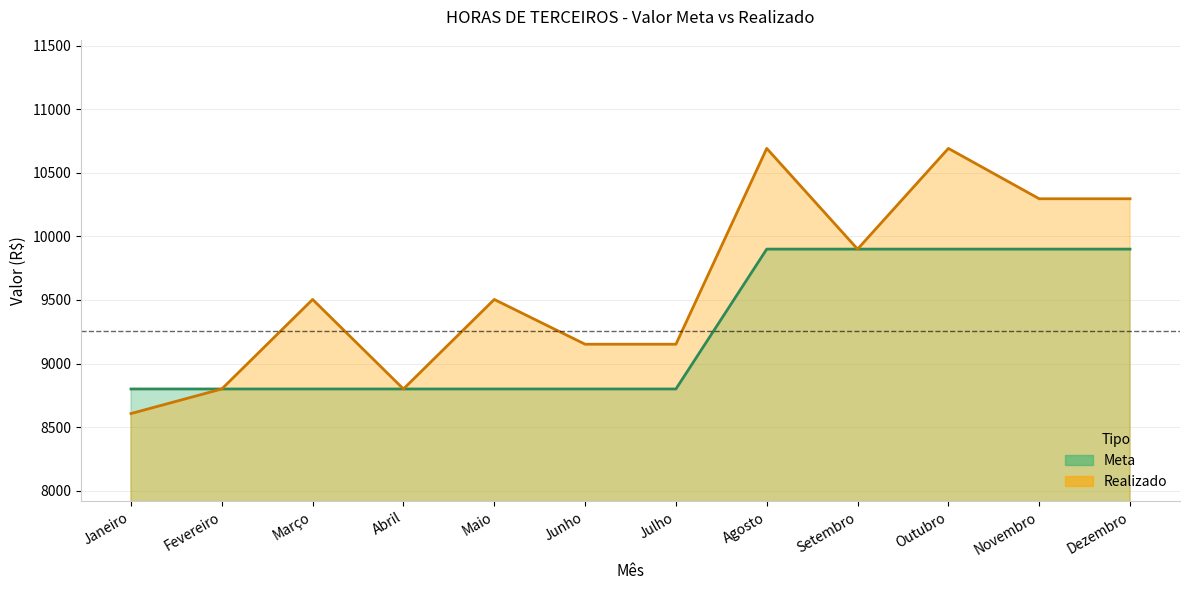

What is the sum of all Meta values?

111100.0